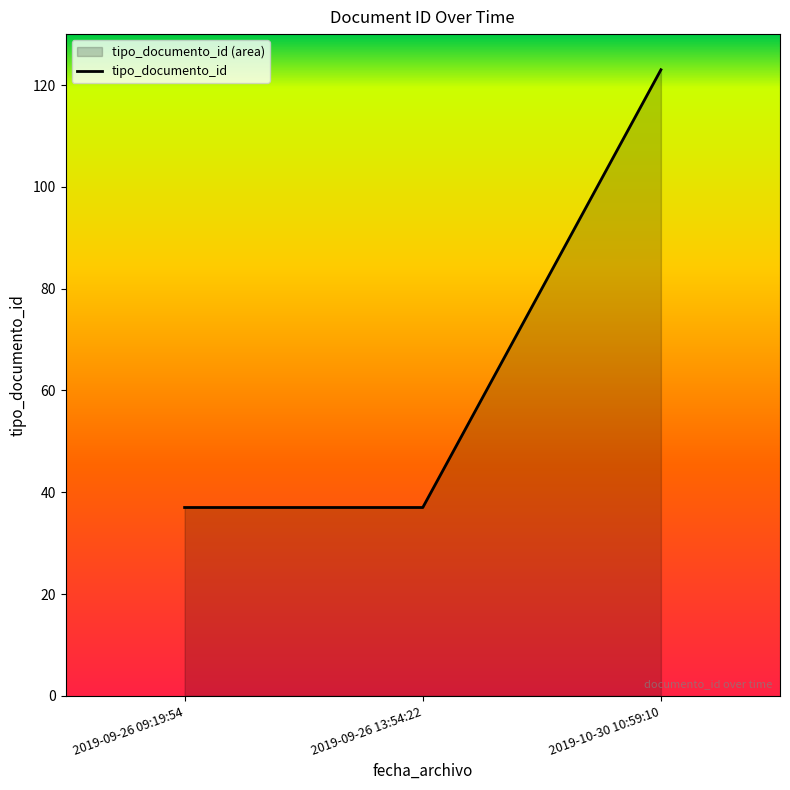

What is the difference between the values at 2019-10-30 10:59:10 and 2019-09-26 09:19:54?

86